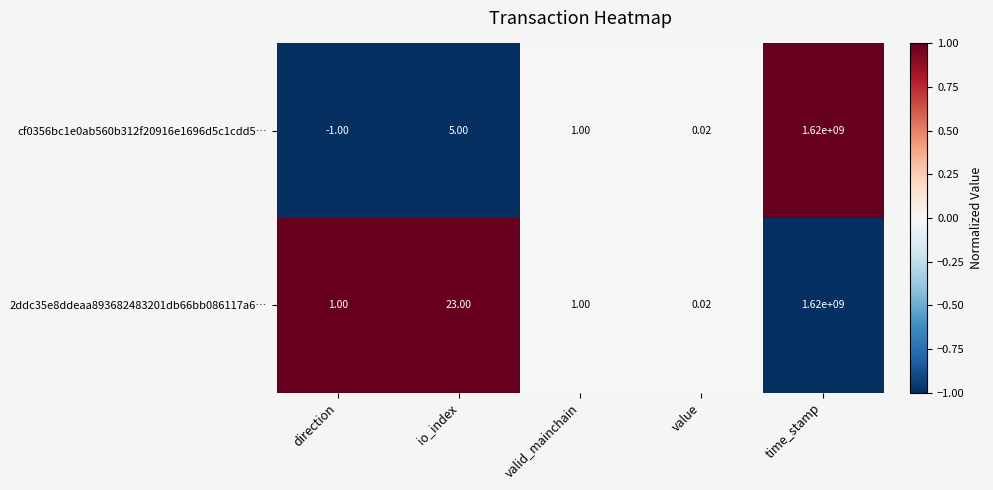

Which label corresponds to the smallest value in the chart?

direction